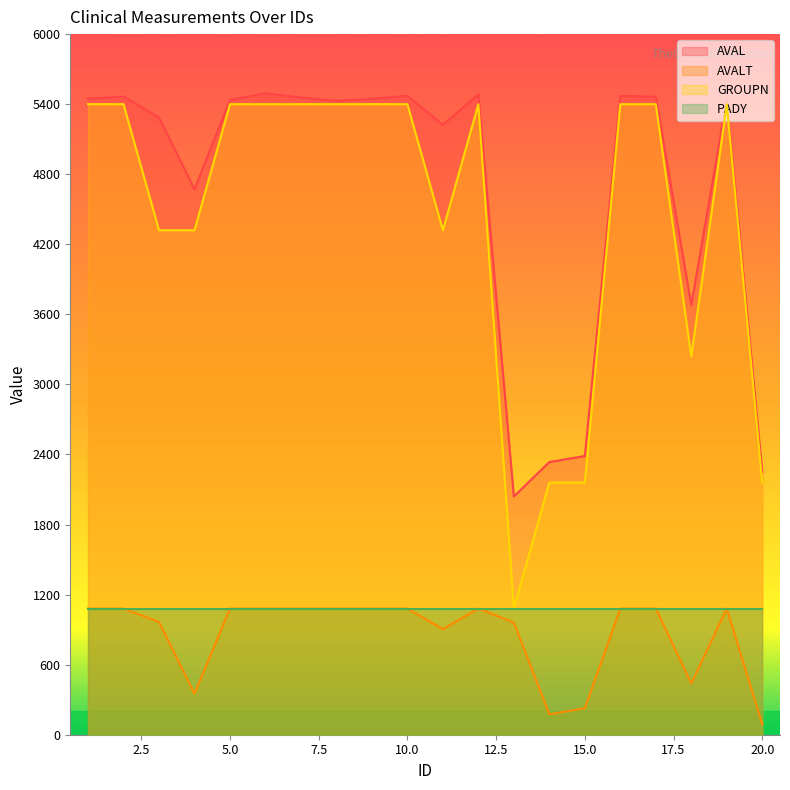

Which series has the widest spread of values?

GROUPN